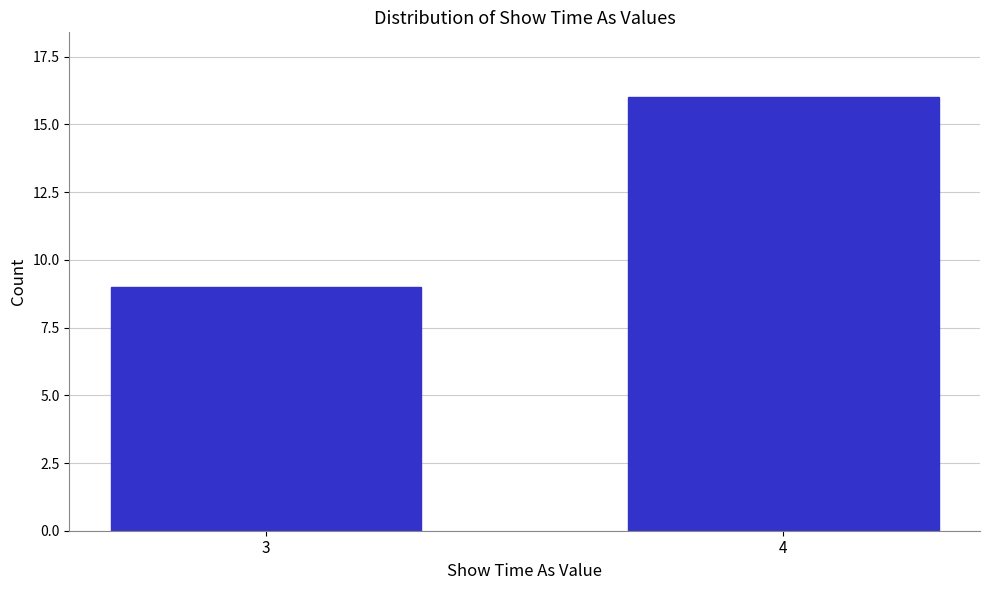

Reading left to right, list all the values displayed in this chart.

9	16